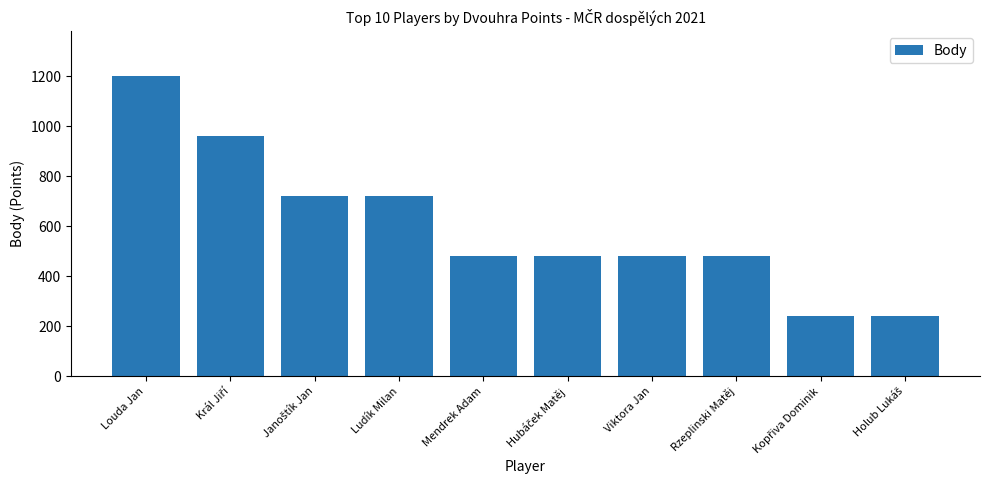

At which label does the data first exceed 480?

Louda Jan